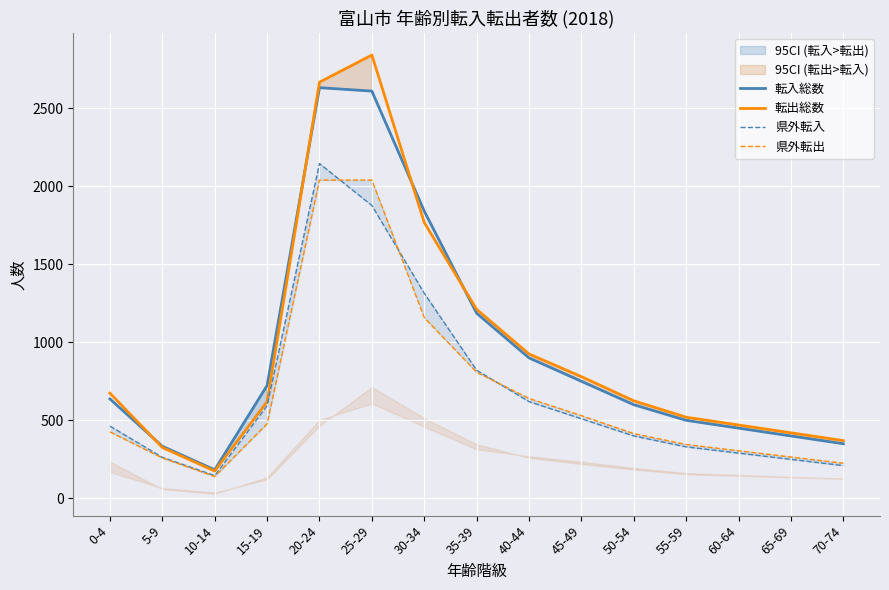

In 県外転出, how many points are lower than both neighbors (excluding endpoints)?

1